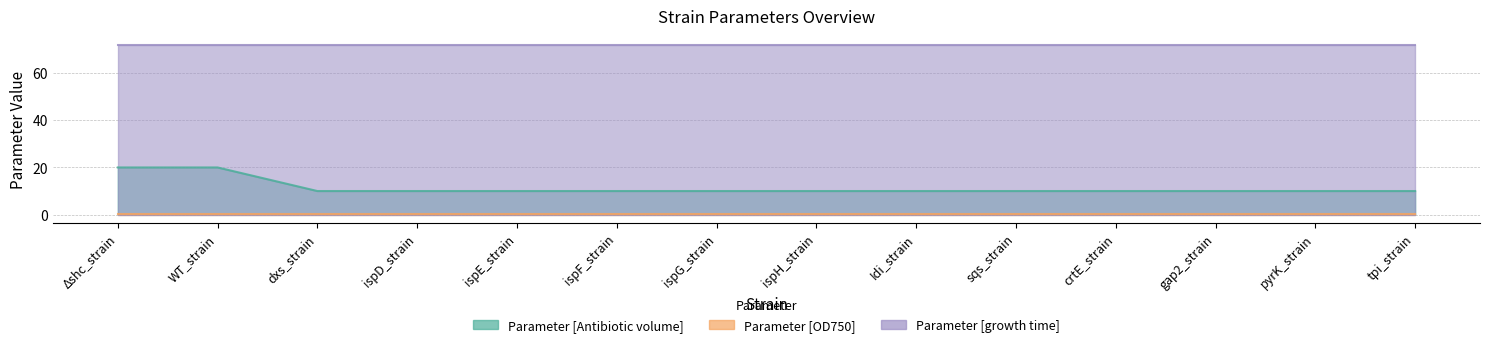

What is the lowest value of the Parameter [Antibiotic volume] series?

10.0